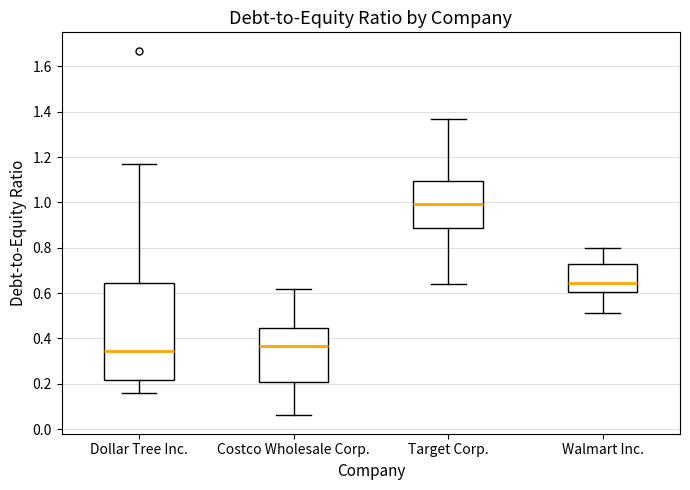

Which box is the tallest, from its lower edge to its upper edge?

Dollar Tree Inc.